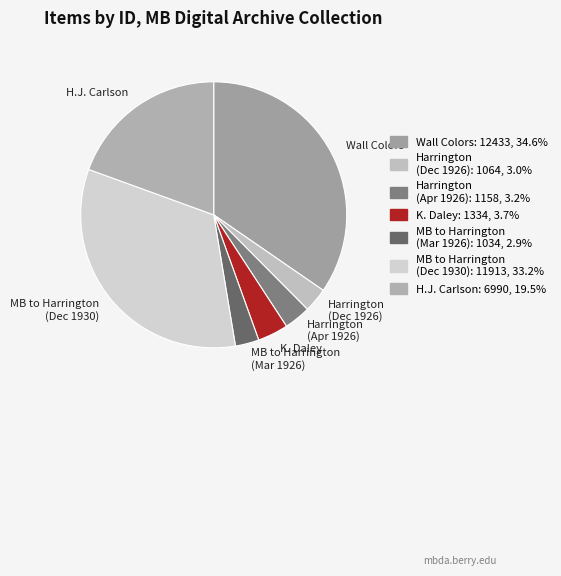

Do K. Daley and Wall Colors together represent more than half of the pie?

No